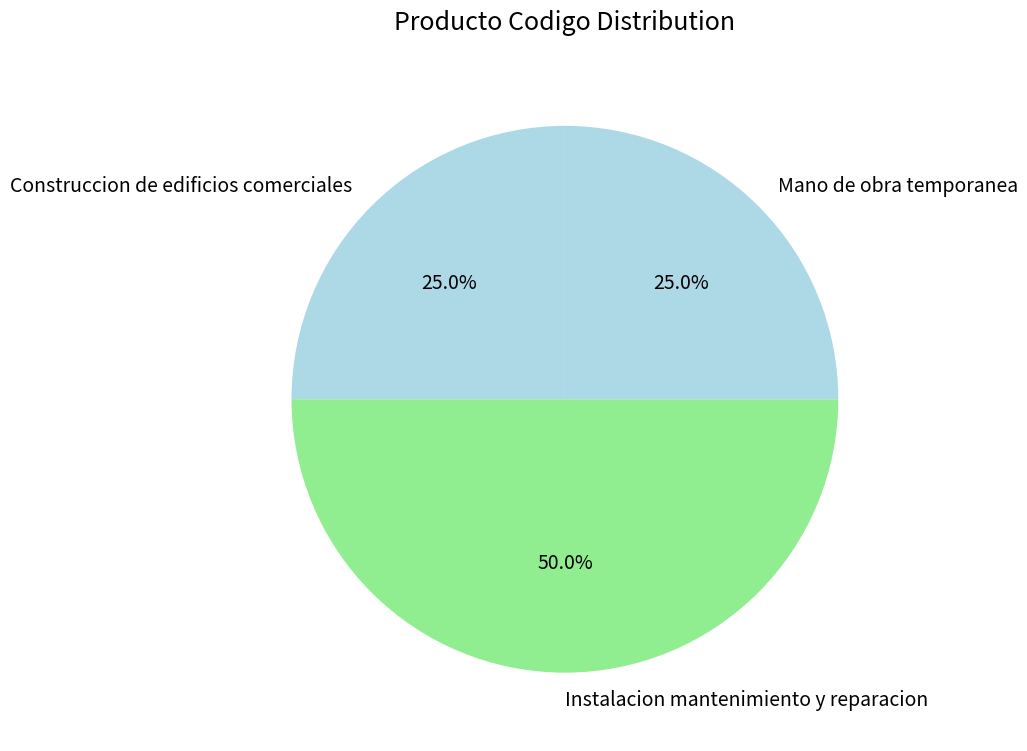

Does Mano de obra temporanea account for over 50% of the chart?

No